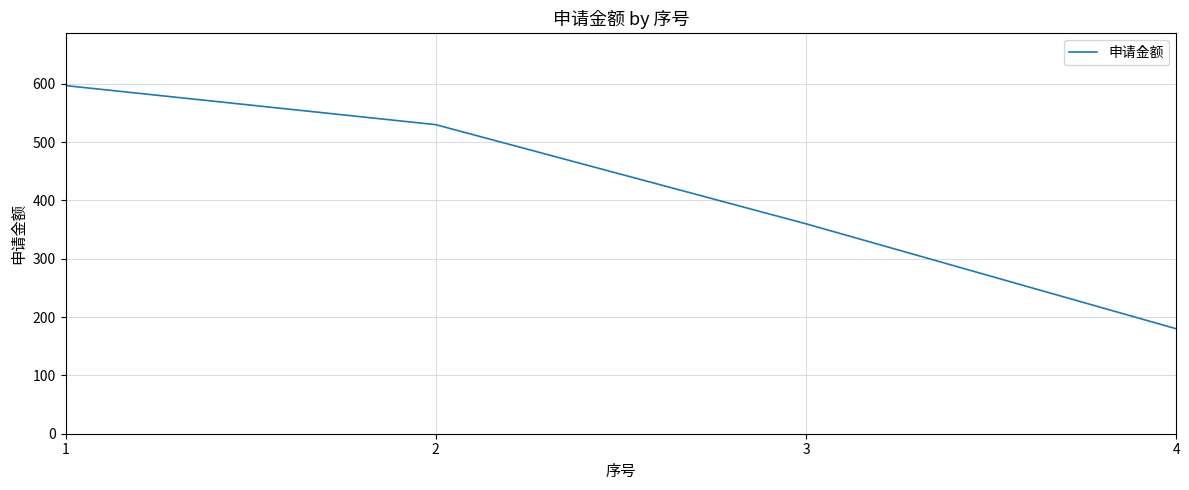

What is the sum of all values?

1667